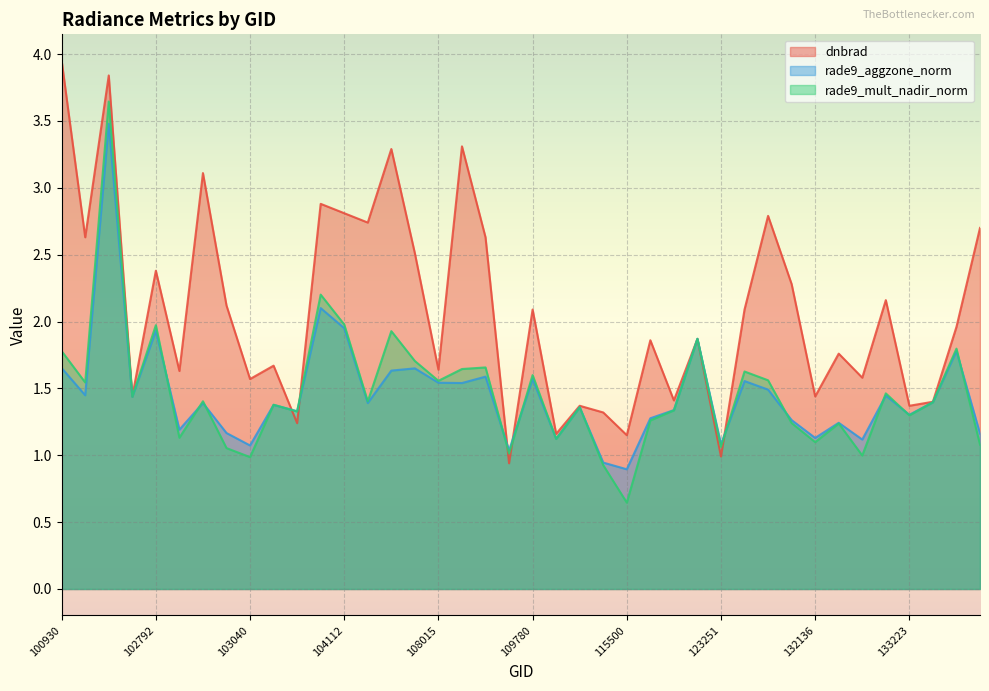

What are all the series names shown in the legend?

dnbrad, rade9_aggzone_norm, rade9_mult_nadir_norm